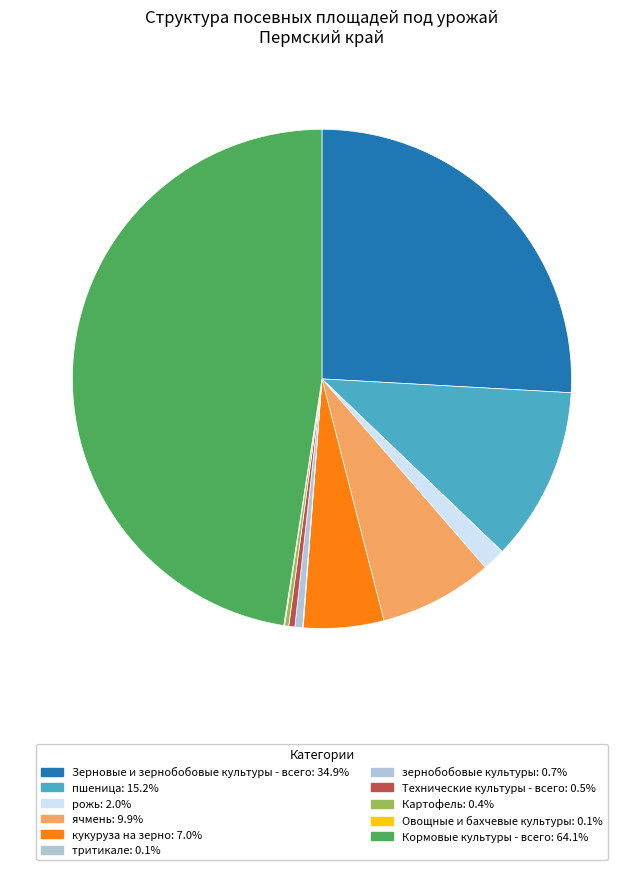

What is the change in value from ячмень to Овощные и бахчевые культуры?

-9.9